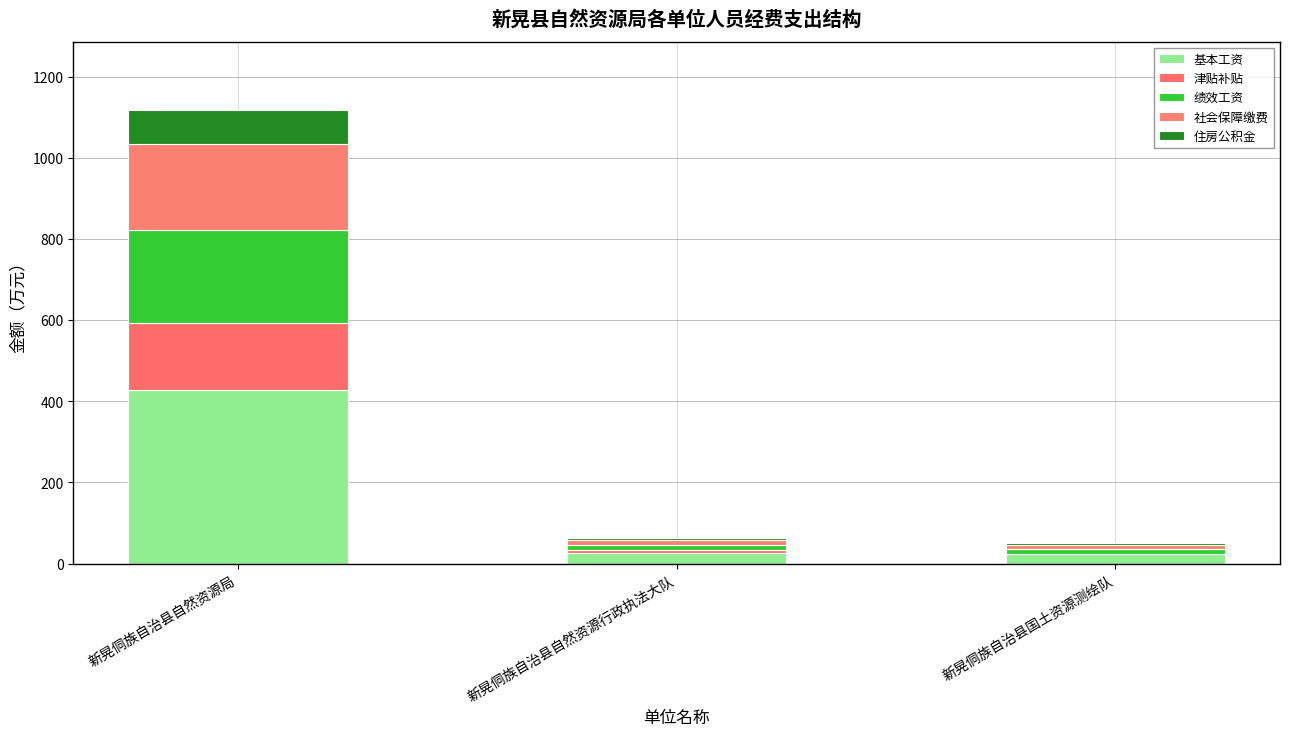

What position from the left is 新晃侗族自治县国土资源测绘队?

3